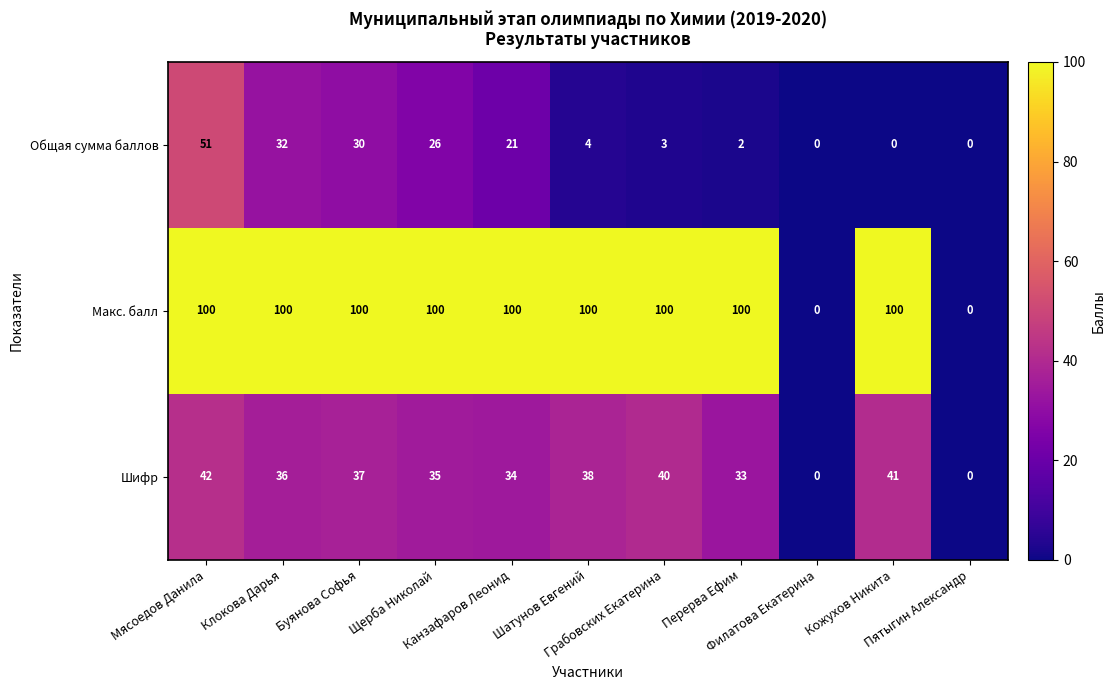

At which category is the sum across all series the highest?

Мясоедов Данила